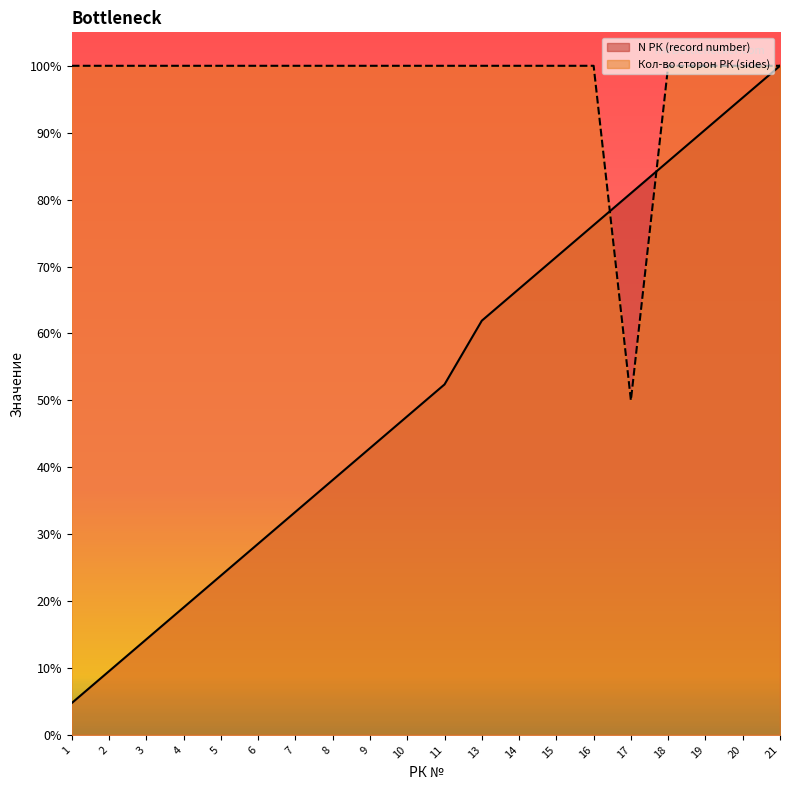

The N РК (record number) series shows 16.2 at 2. True or false?

False